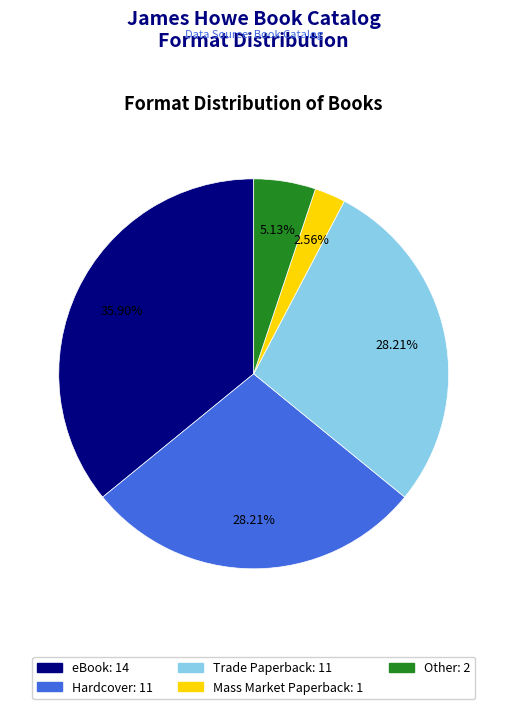

What is the largest slice in the pie chart?

eBook